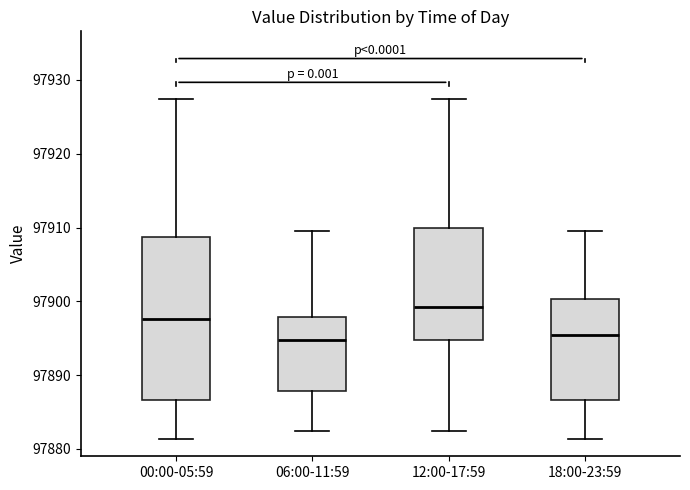

Reading left to right, read every box against the y-axis: the position of its median line, the range the box covers, and the ends of its whiskers. The values are not printed on the chart, so give them approximately, as read against the axis.

00:00-05:59: median 97898, box 97887 to 97909, whiskers 97881 to 97927
06:00-11:59: median 97895, box 97888 to 97898, whiskers 97882 to 97910
12:00-17:59: median 97899, box 97895 to 97910, whiskers 97882 to 97927
18:00-23:59: median 97895, box 97887 to 97900, whiskers 97881 to 97910